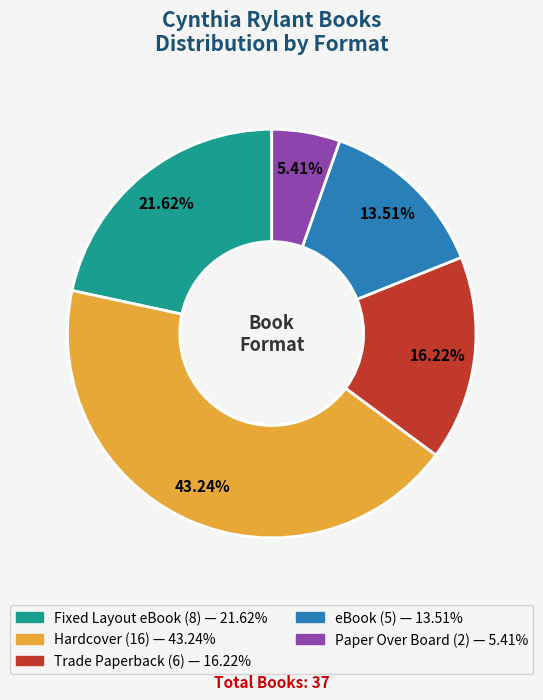

Does any single category account for the majority?

No